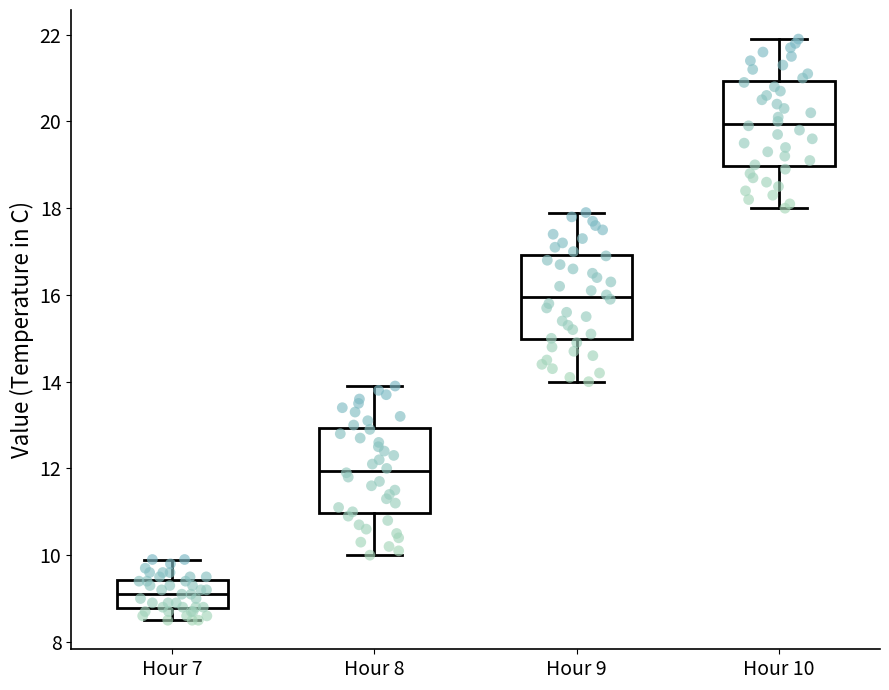

Where does the median line of the box for Hour 7 sit on the y-axis? The values are not printed on the chart, so give them approximately, as read against the axis.

9.2